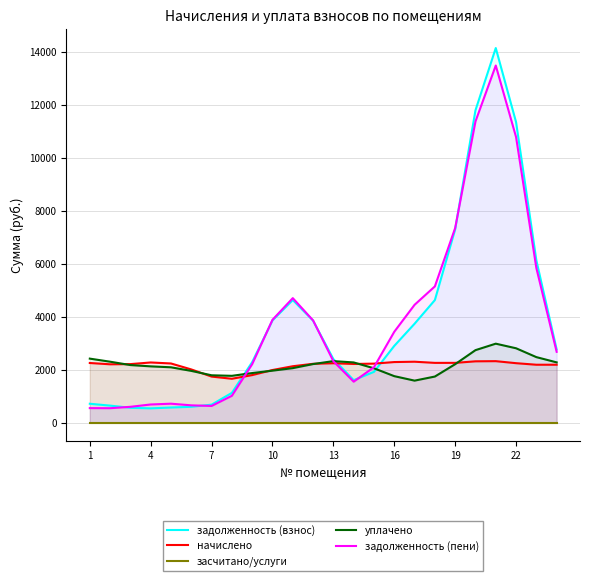

The задолженность (взнос) series shows 2819.8 at 14. True or false?

False